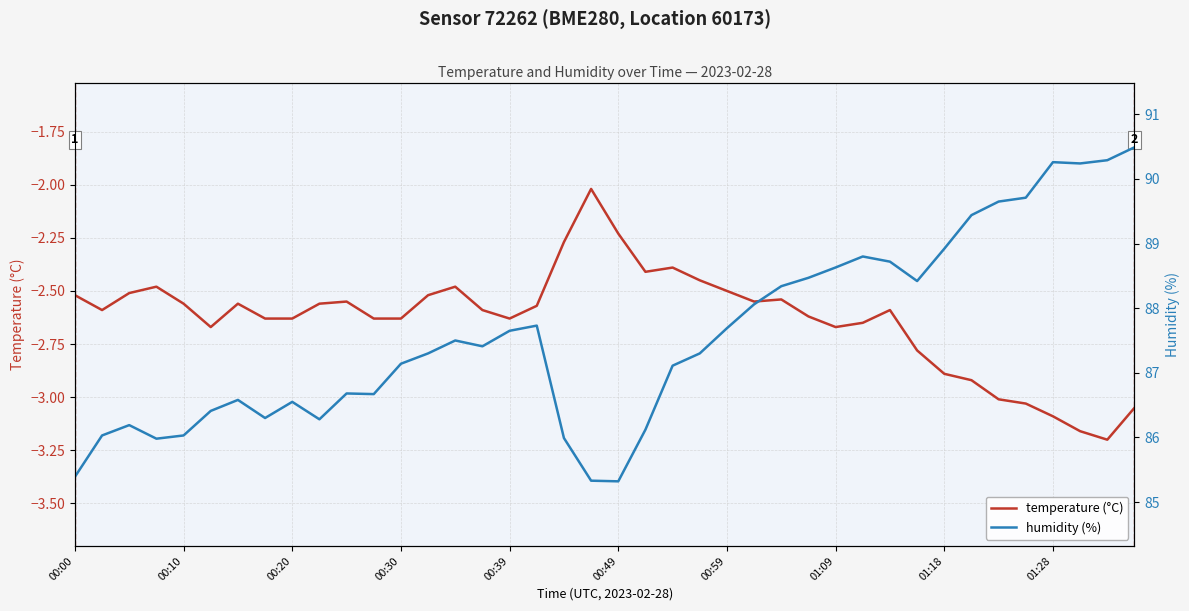

The value of temperature (°C) at 00:10 is -4.0. True or false?

False